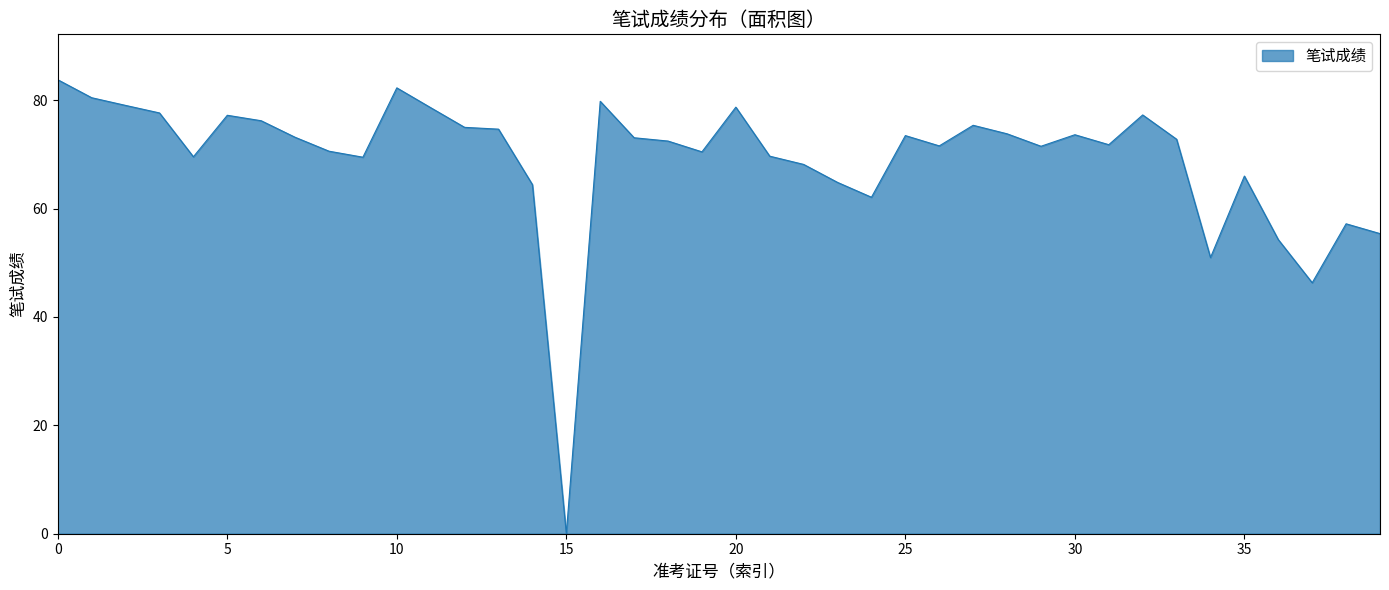

What is the maximum value shown in the chart?

83.8